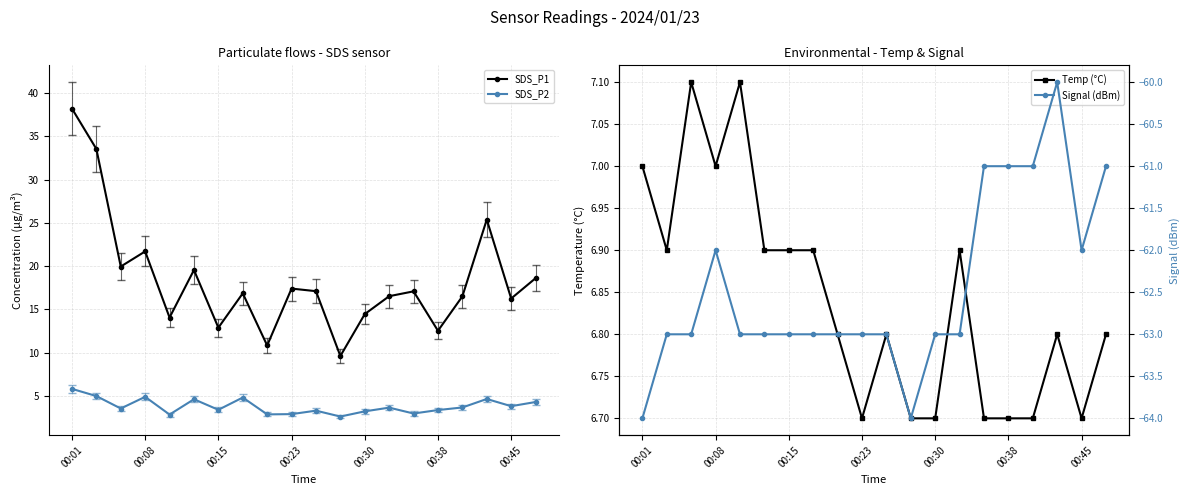

Is this an area chart (filled region under the line)?

No